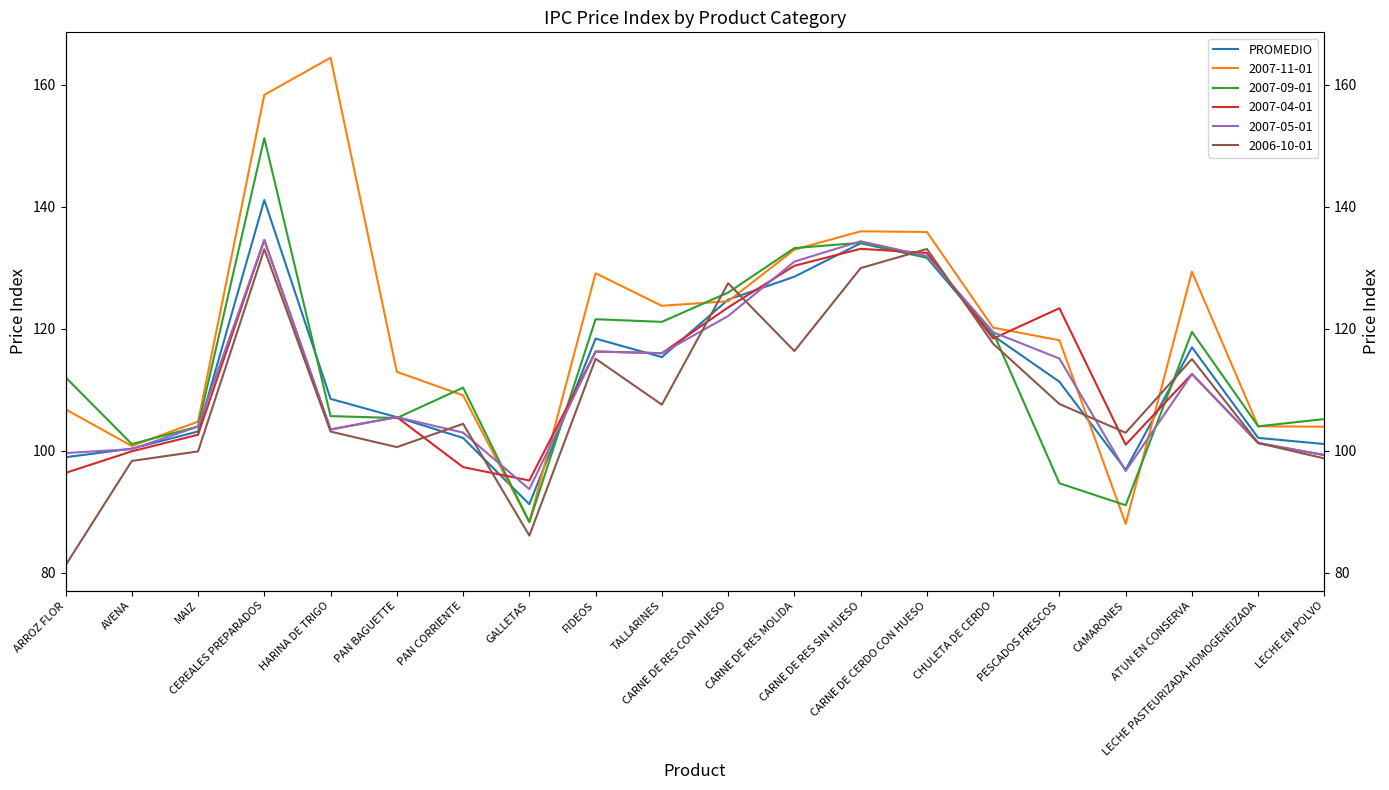

What is the maximum value shown in the chart?

141.1